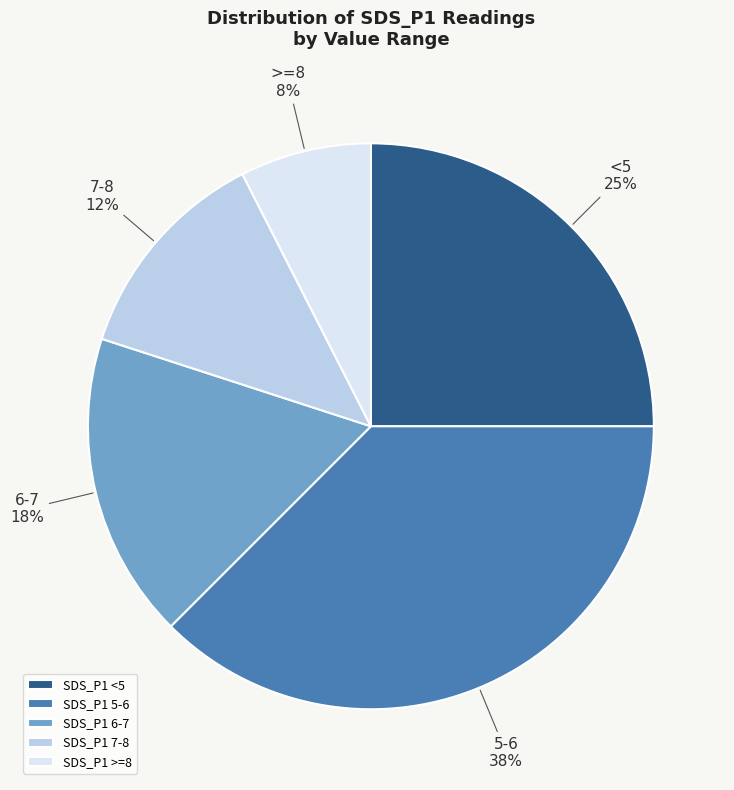

Approximately how many times larger is the value at SDS_P1 >=8 compared to SDS_P1 6-7?

0.4